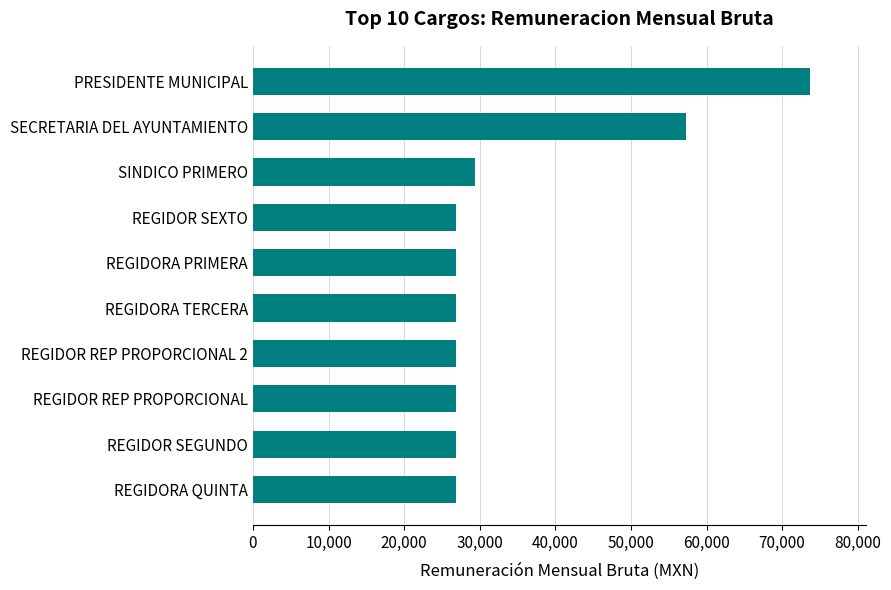

Does the chart contain stacked bars?

No